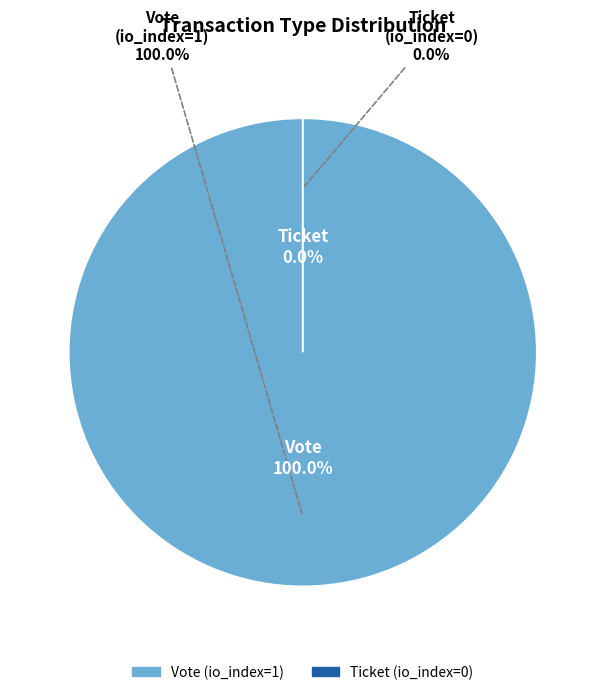

Is there a majority slice in this chart?

Yes